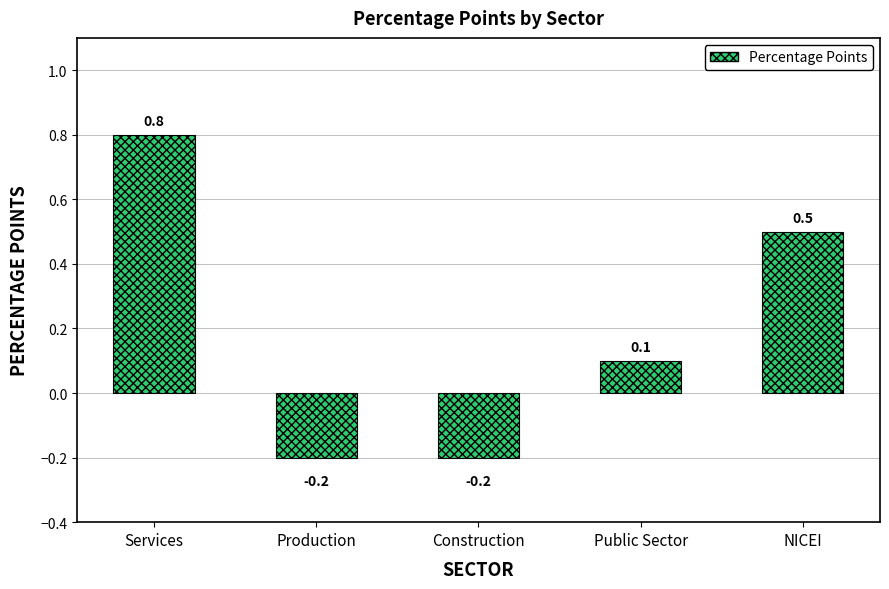

What is the label of the 2nd bar from the left?

Production